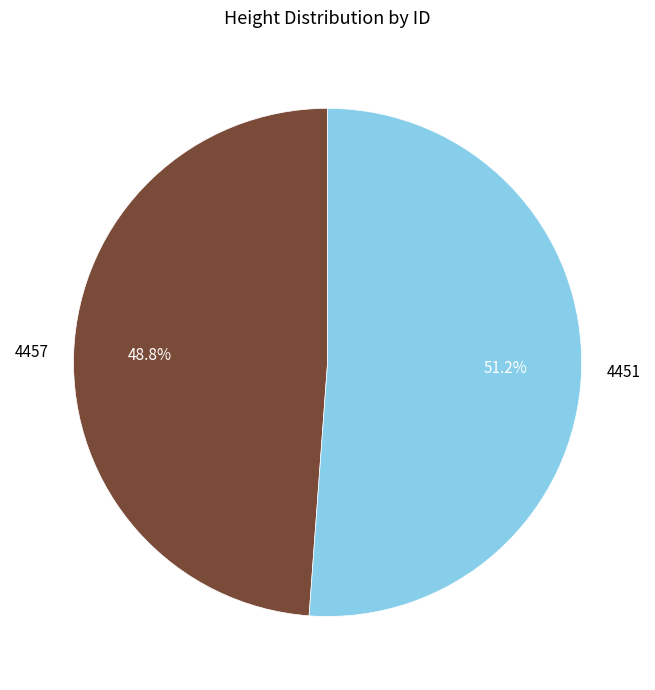

To the nearest percent, what portion does 4451 represent?

51%